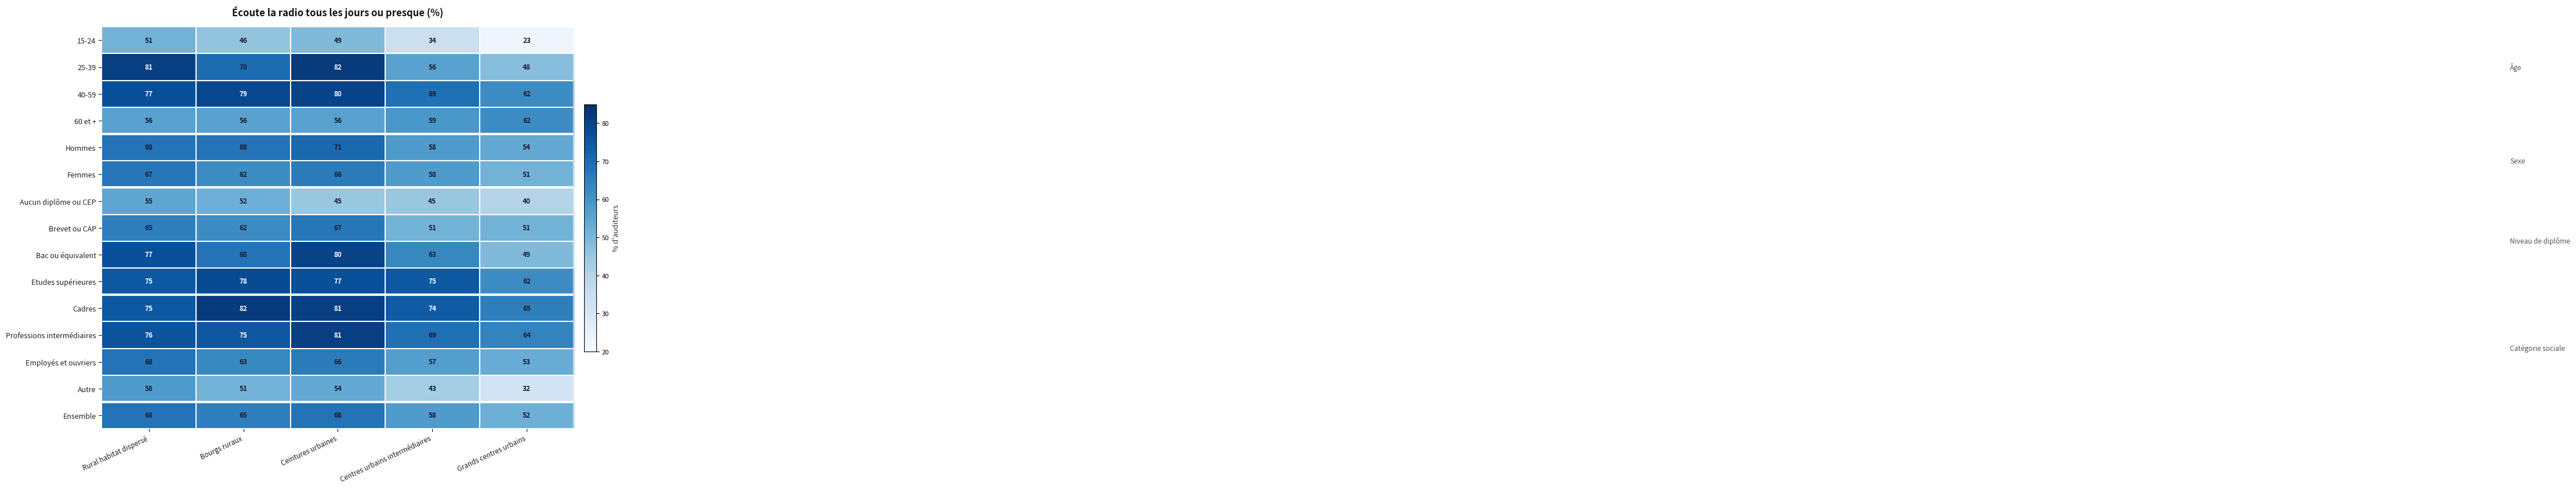

True or false: Femmes has a value of 66 at Ceintures urbaines.

True